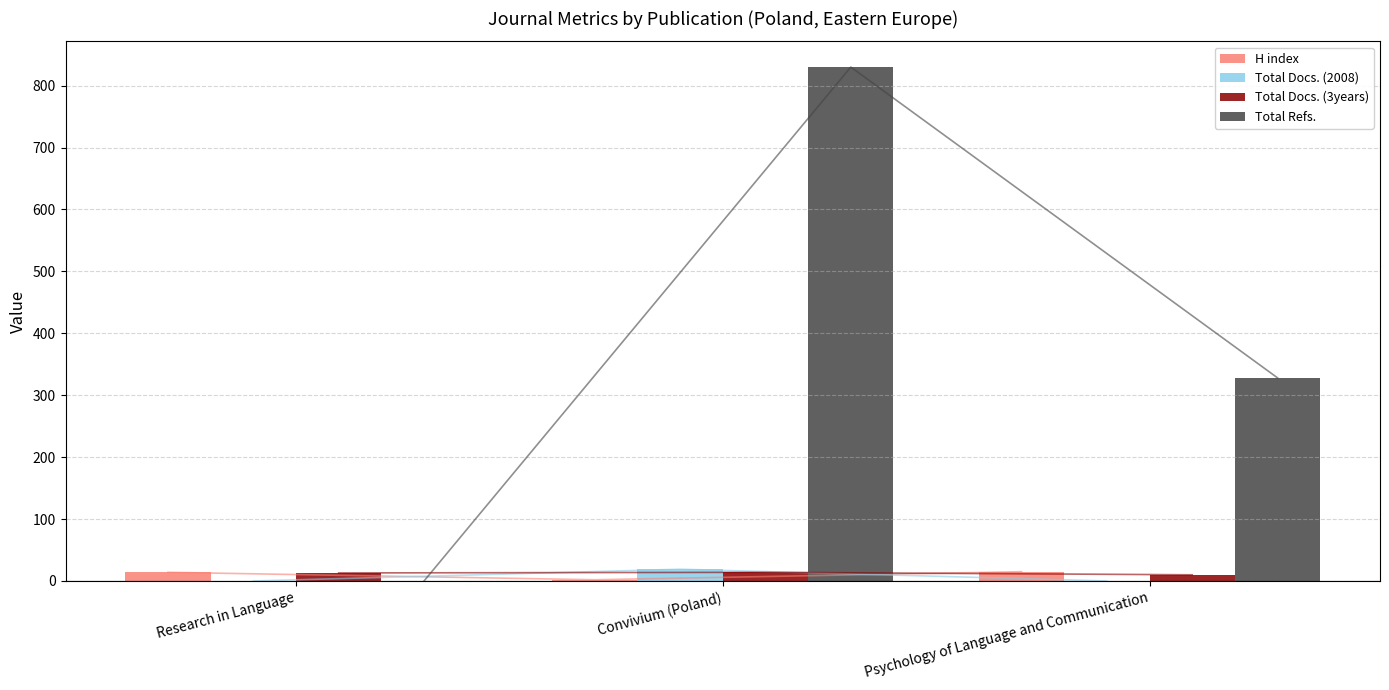

How many data points in Total Refs. are less than 328?

1